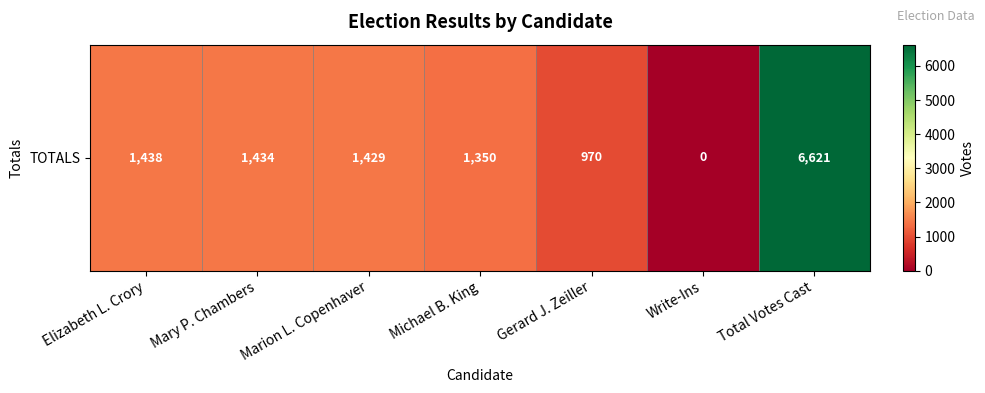

Which label corresponds to the largest value in the chart?

Total Votes Cast